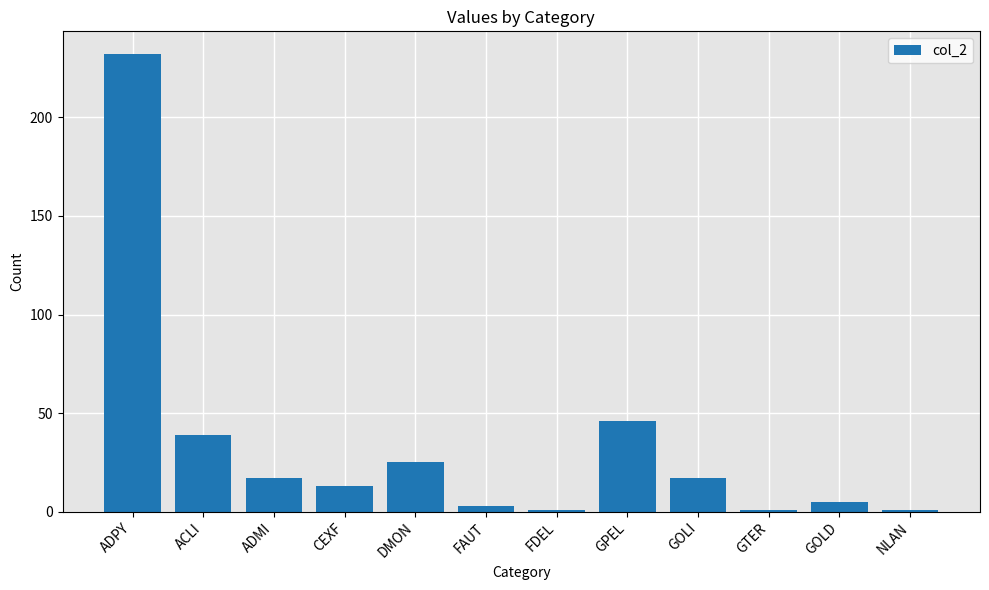

How many bars are there in total?

12